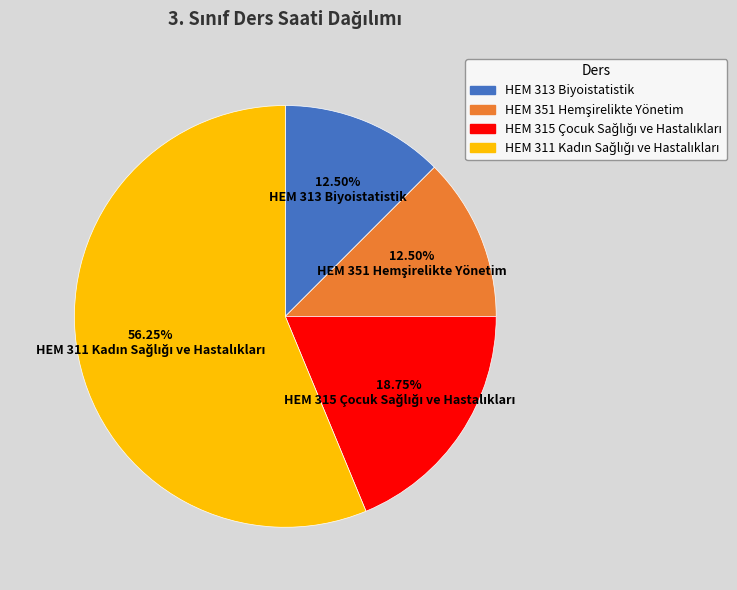

How many slices are in this pie chart?

4